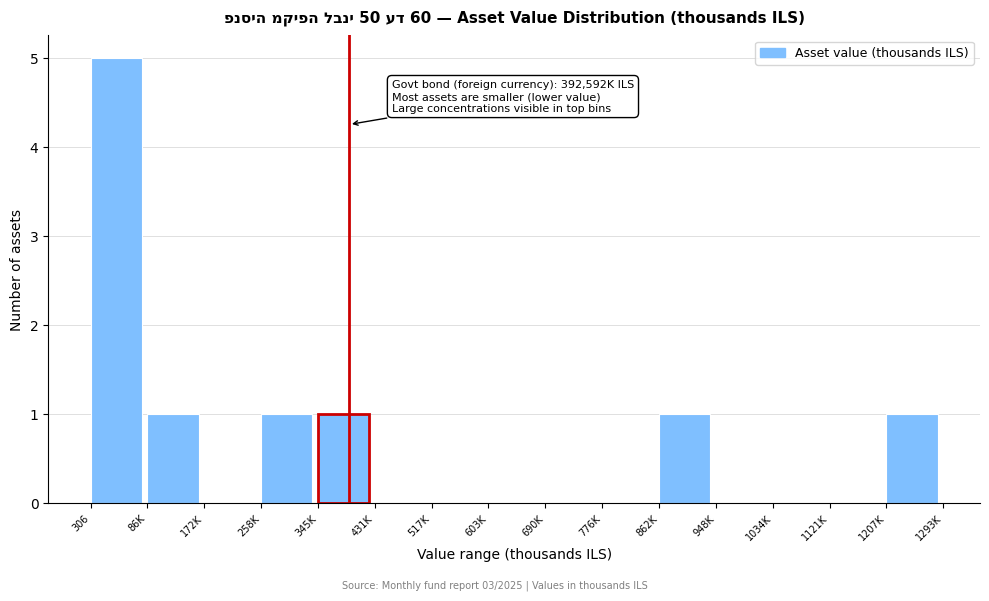

Reading left to right, transcribe all the data shown in this chart.

306=5	86K=1	172K=0	258K=1	345K=1	431K=0	517K=0	603K=0	690K=0	776K=0	862K=1	948K=0	1034K=0	1121K=0	1207K=1